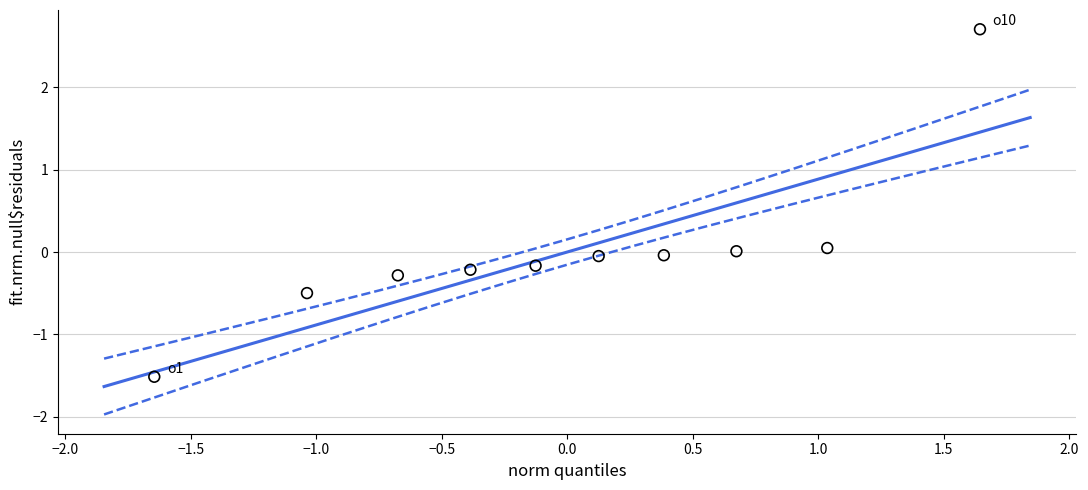

What is the range of Y values (max minus min)?

4.2